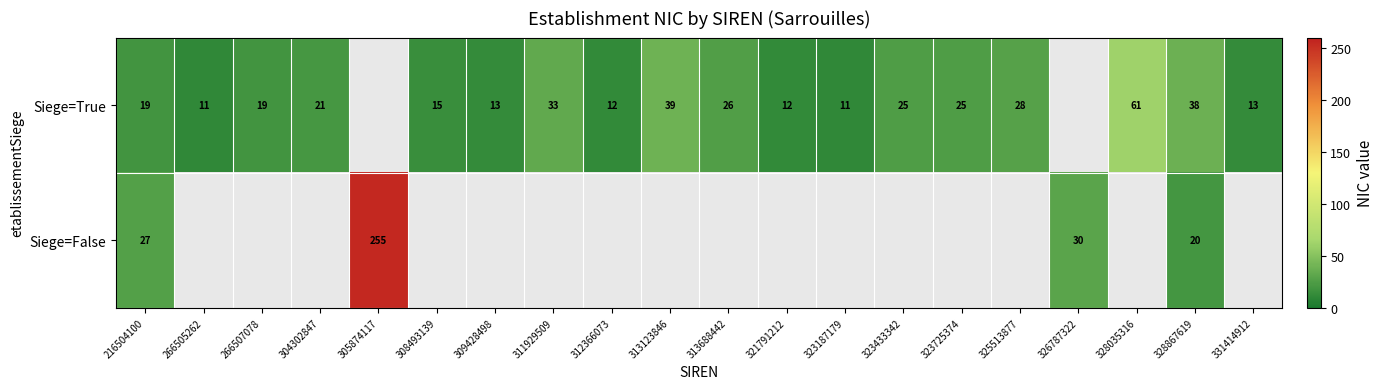

What is the difference between the Siege=True values at 304302847 and 328035316?

40